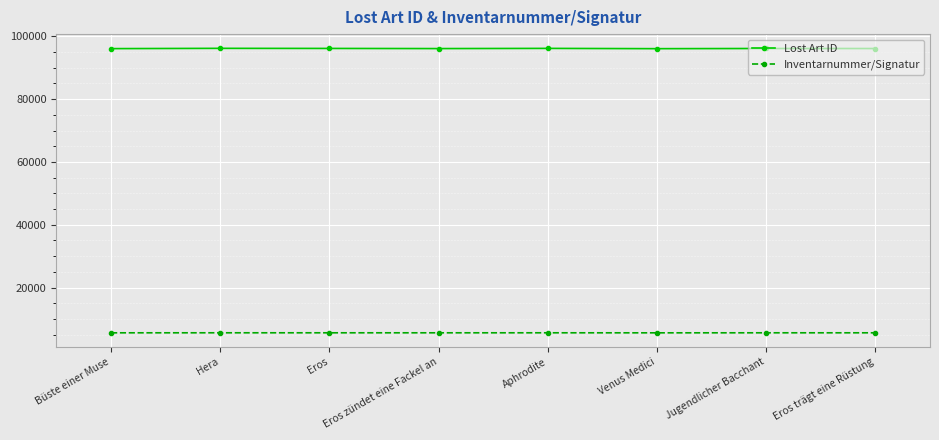

True or false: Lost Art ID and Inventarnummer/Signatur cross at least once.

False